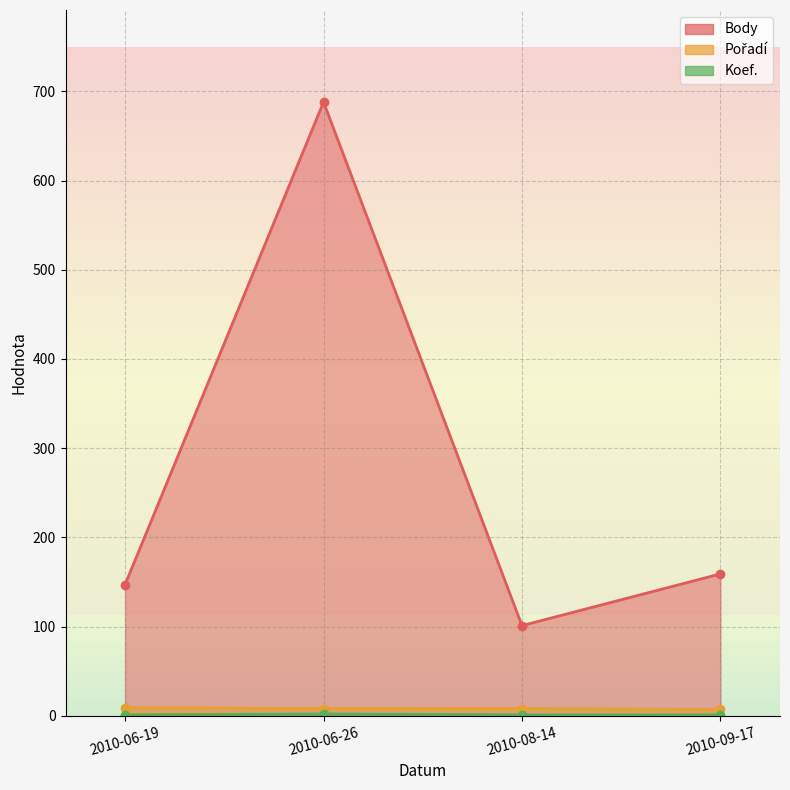

Count the Koef. values in the range 1 to 2.

4